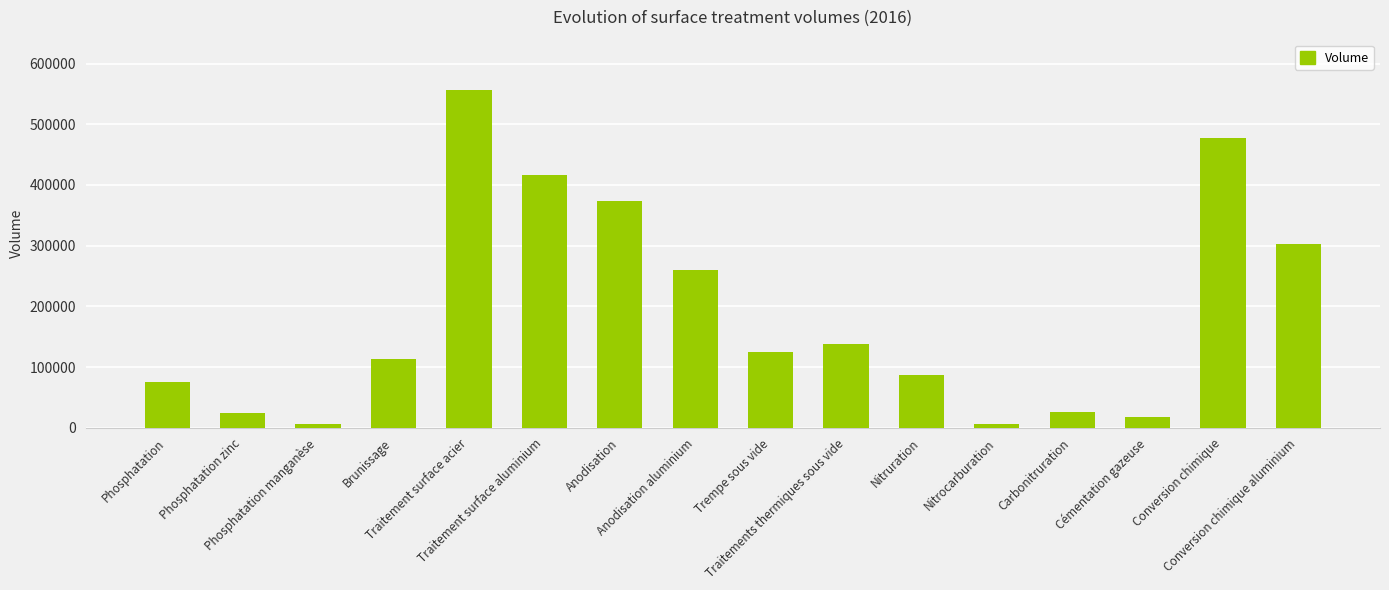

Count the number of data series in this chart.

1